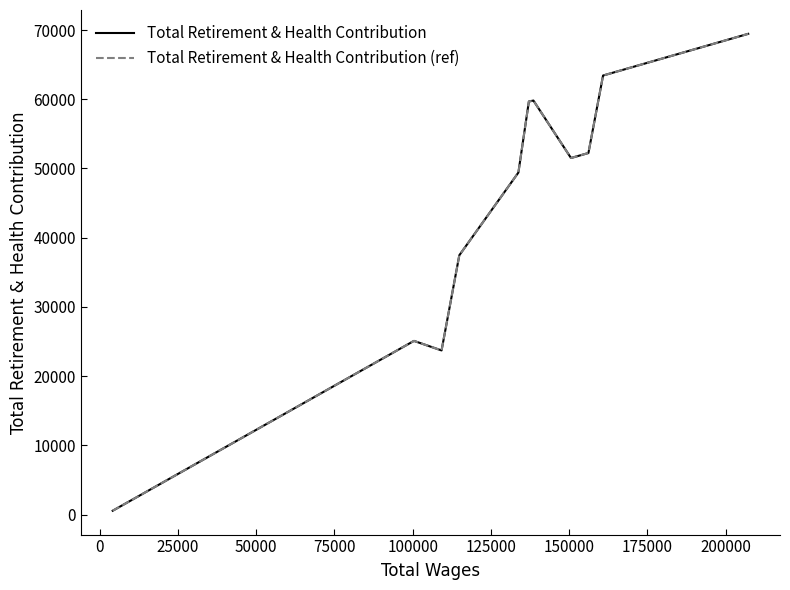

True or false: Total Retirement & Health Contribution has more than 2 interior local peaks.

False